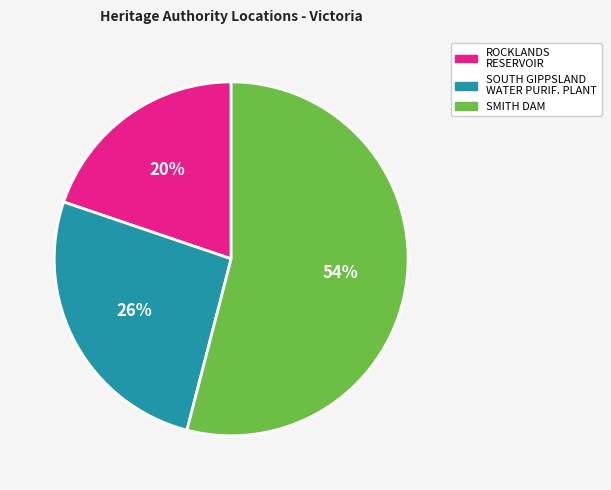

Is there a majority slice in this chart?

Yes